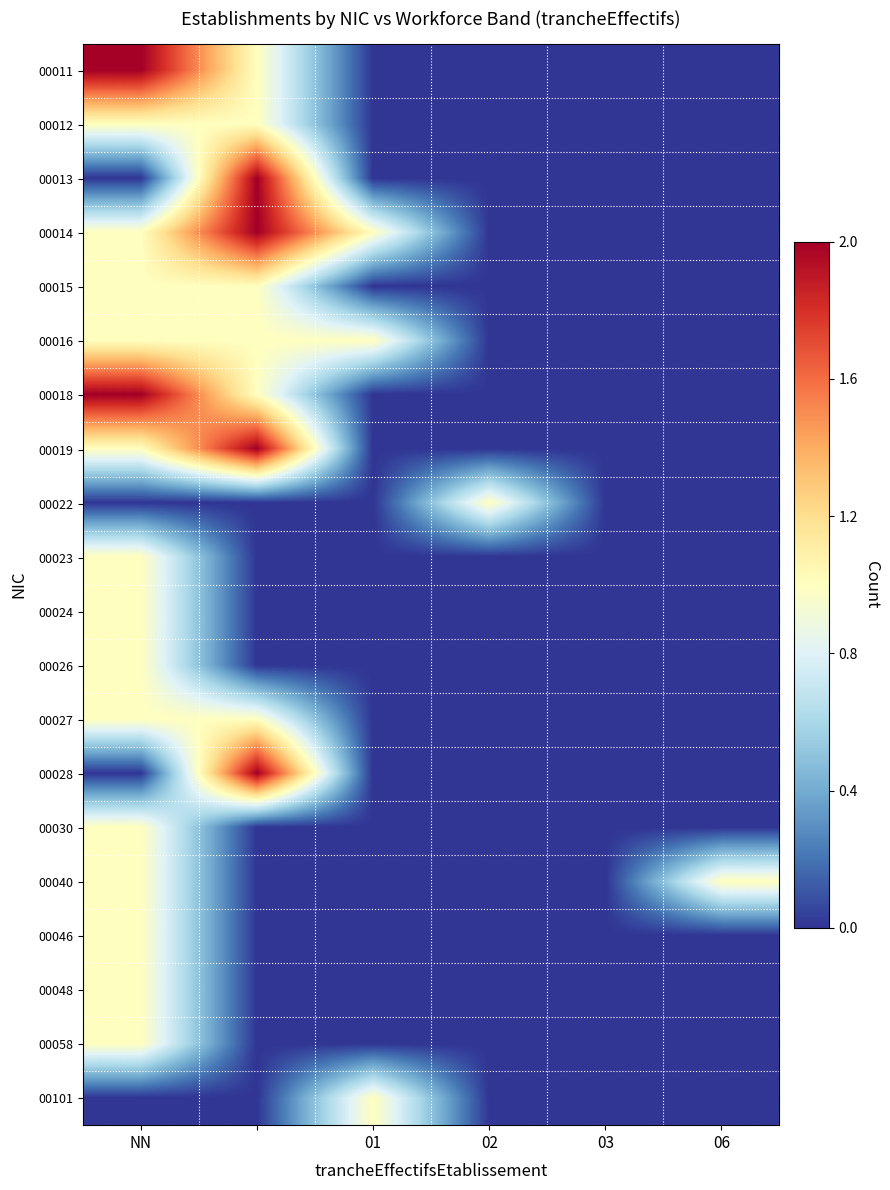

List the series in order of their peak value, highest first.

00011, 00013, 00014, 00018, 00019, 00028, 00012, 00015, 00016, 00022, 00023, 00024, 00026, 00027, 00030, 00040, 00046, 00048, 00058, 00101